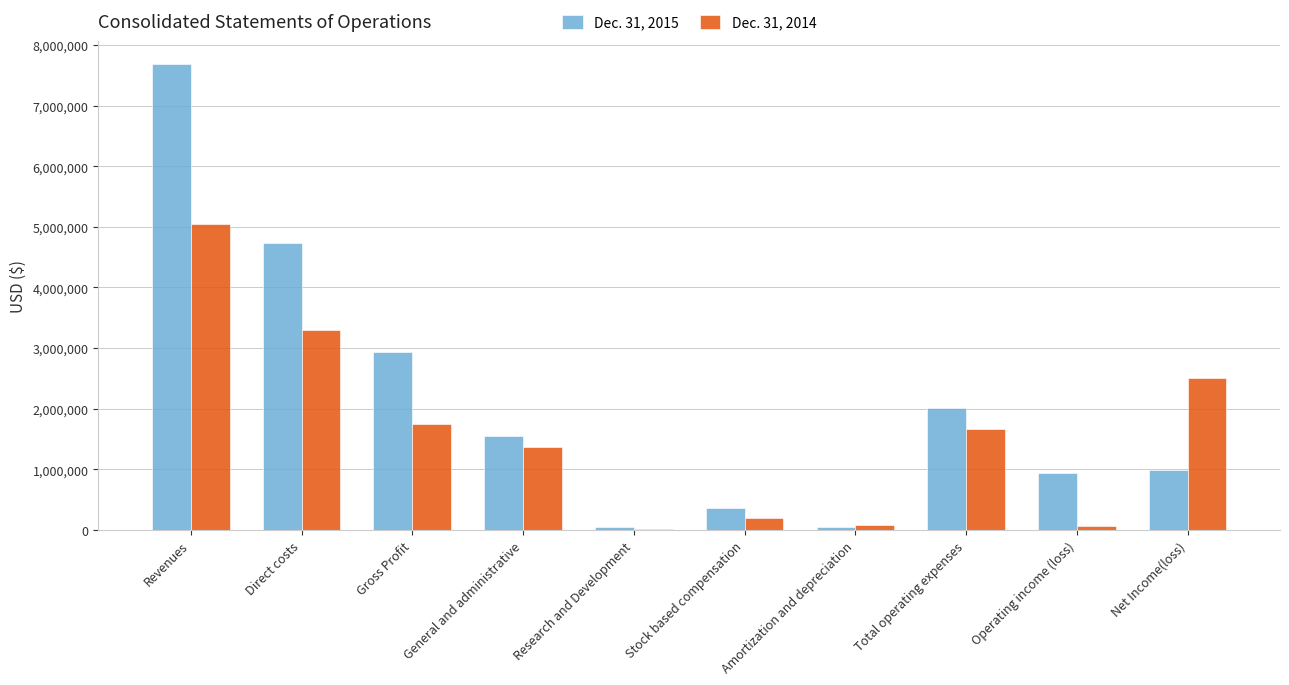

At which label does Dec. 31, 2014 first exceed 1673163?

Revenues